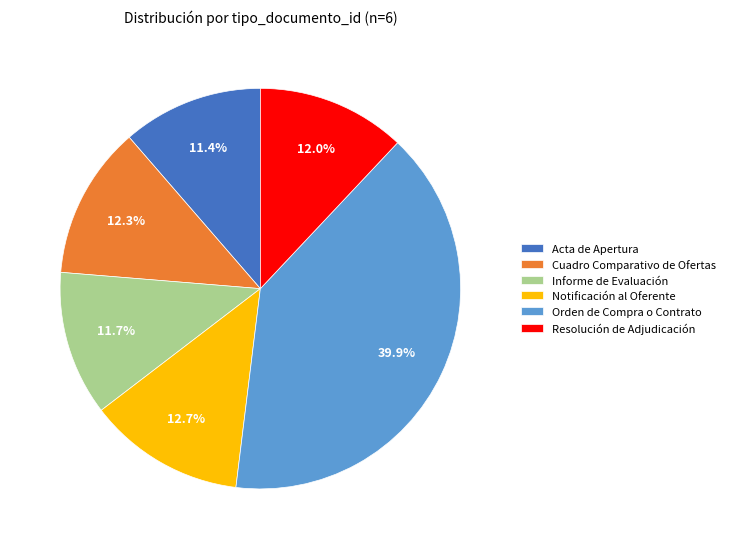

What is the largest slice in the pie chart?

Orden de Compra o Contrato